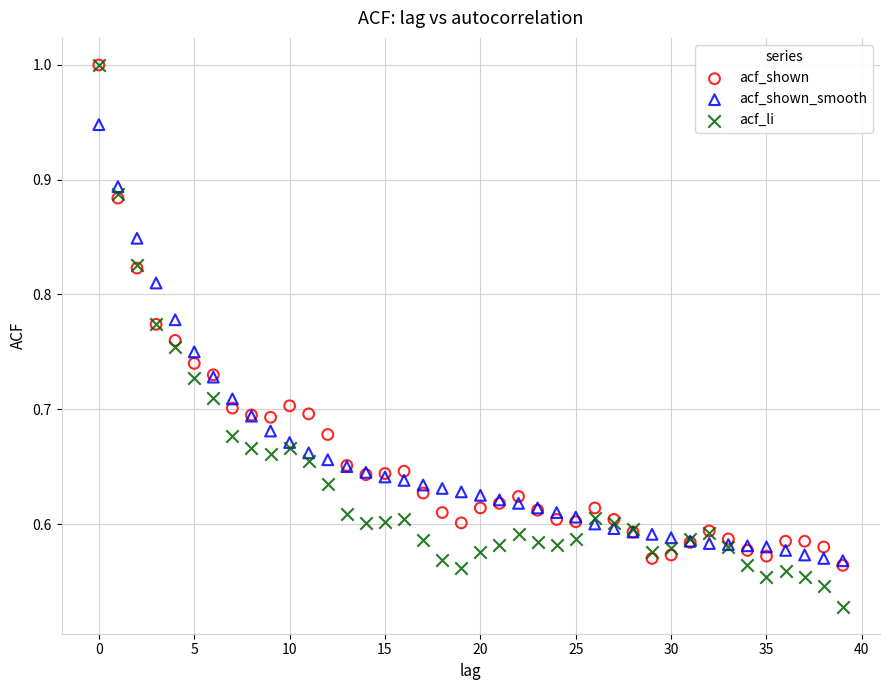

What are all the series names shown in the legend?

acf_shown, acf_shown_smooth, acf_li